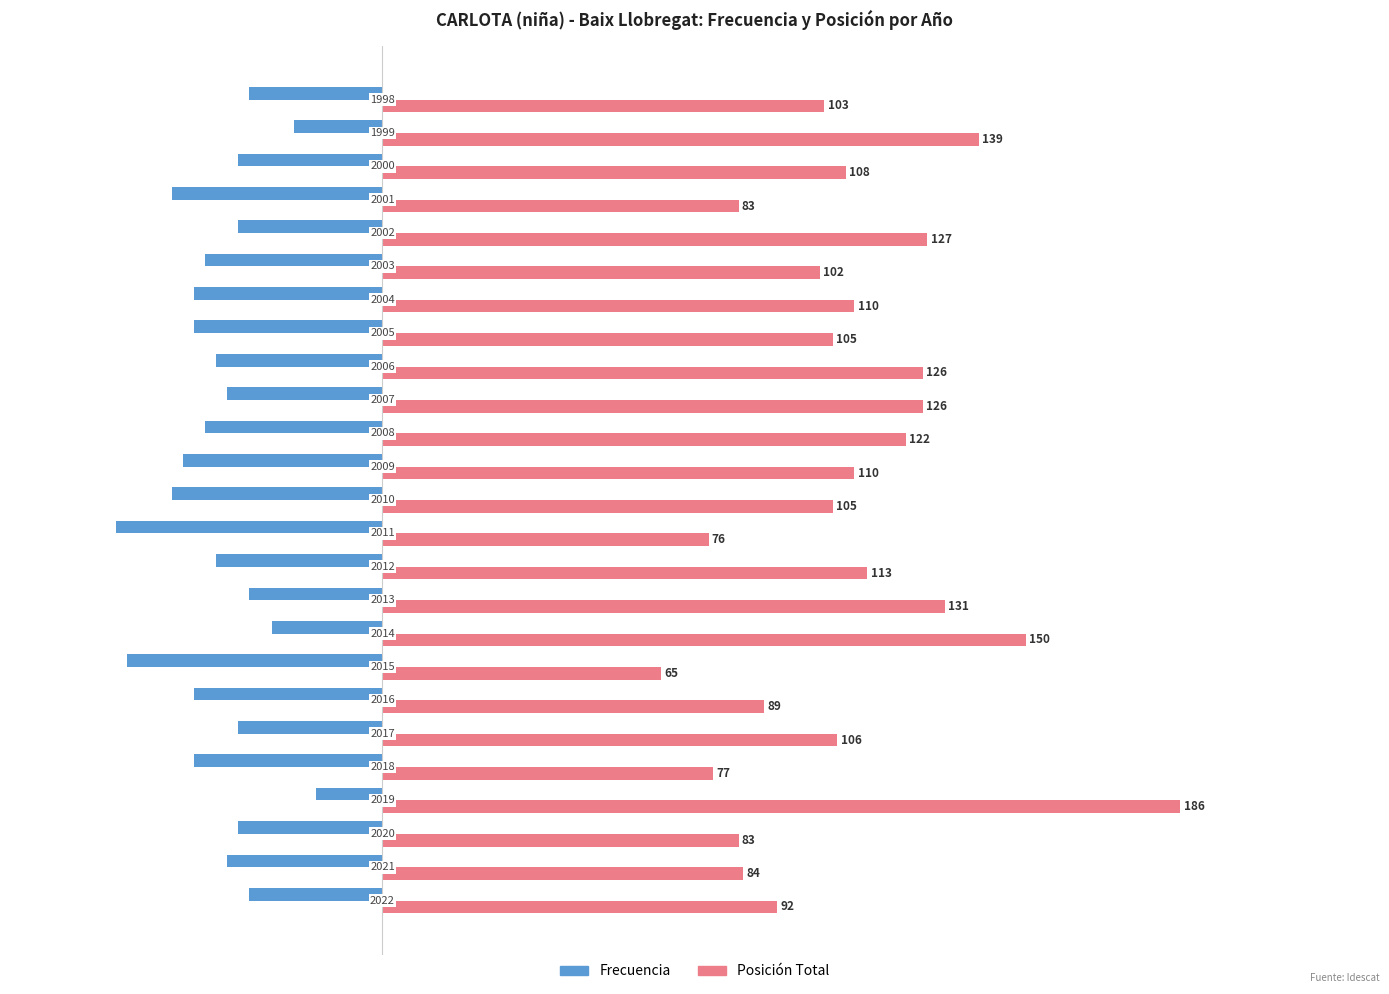

List the series in order of their peak value, highest first.

Posición Total, Frecuencia